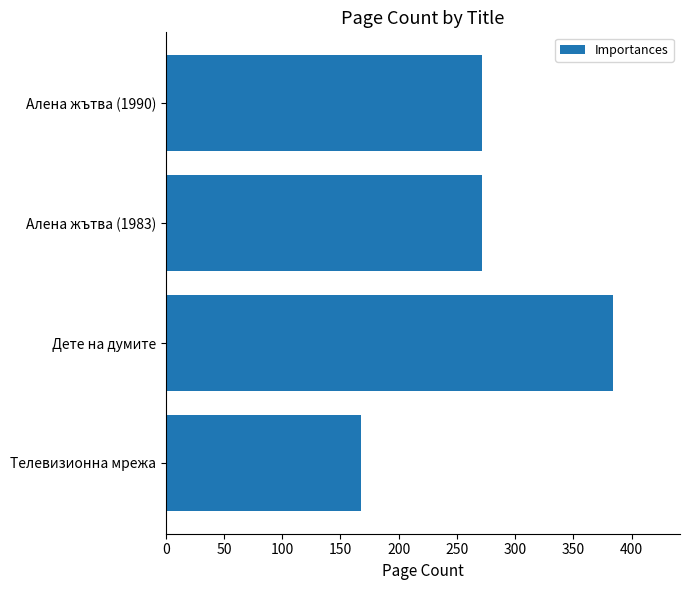

Reading top to bottom, what are all the values shown in this chart?

272	272	384	168